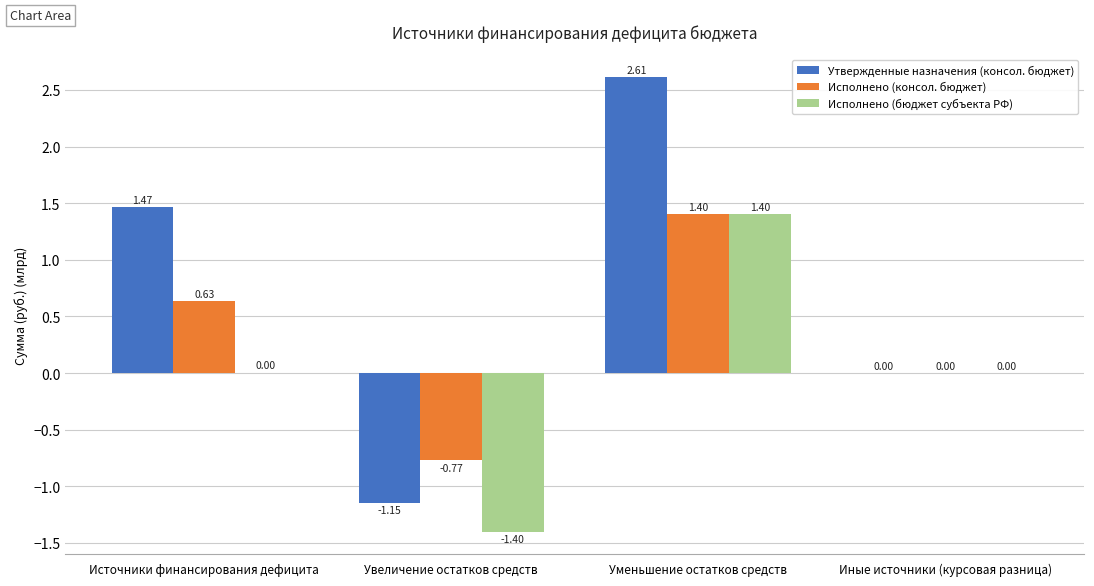

Is the value of Исполнено (консол. бюджет) at Увеличение остатков средств greater than the value of Утвержденные назначения (консол. бюджет) at Иные источники (курсовая разница)?

No